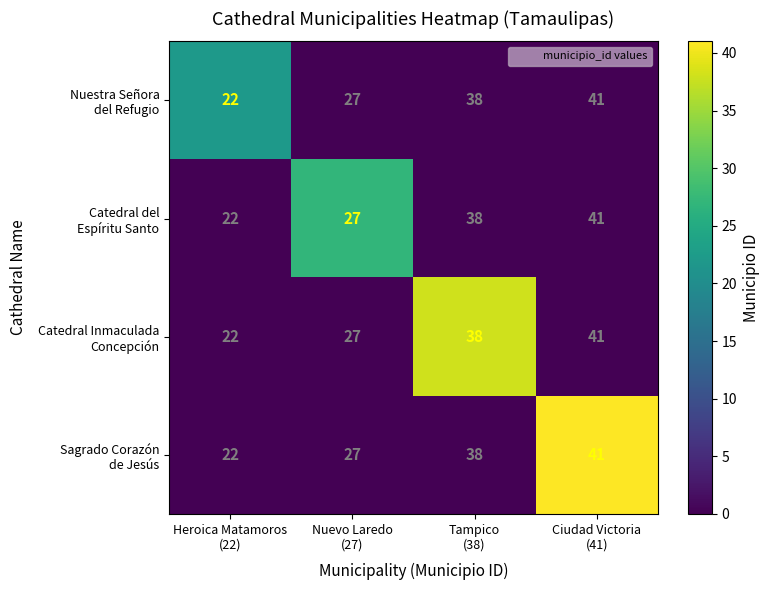

What is the greatest value displayed?

41